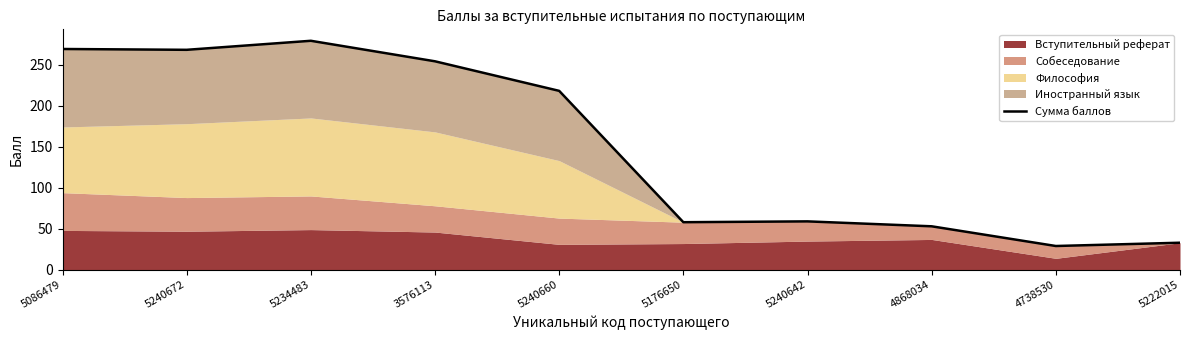

Count the number of values greater than 218.

4